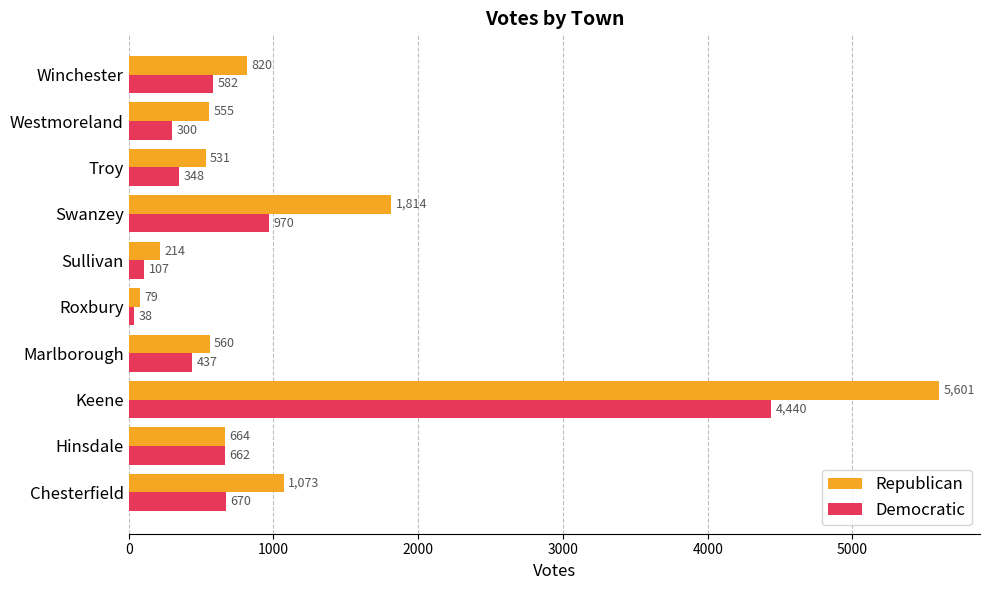

How many data points does each series have?

10